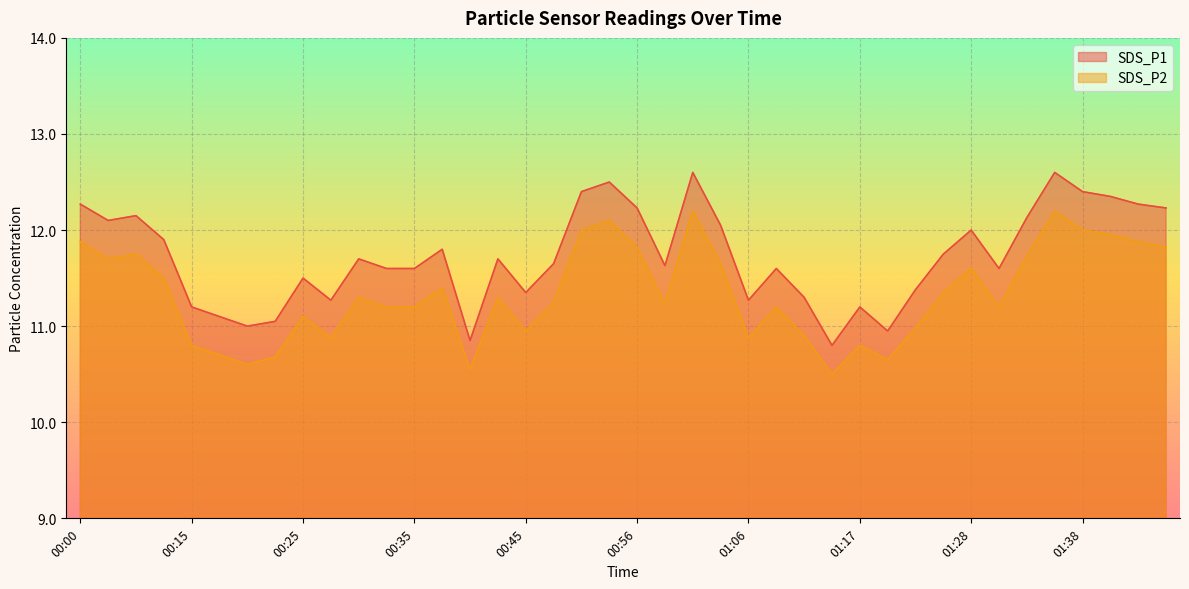

What is the difference between the second highest and minimum values in the SDS_P1 series?

1.8